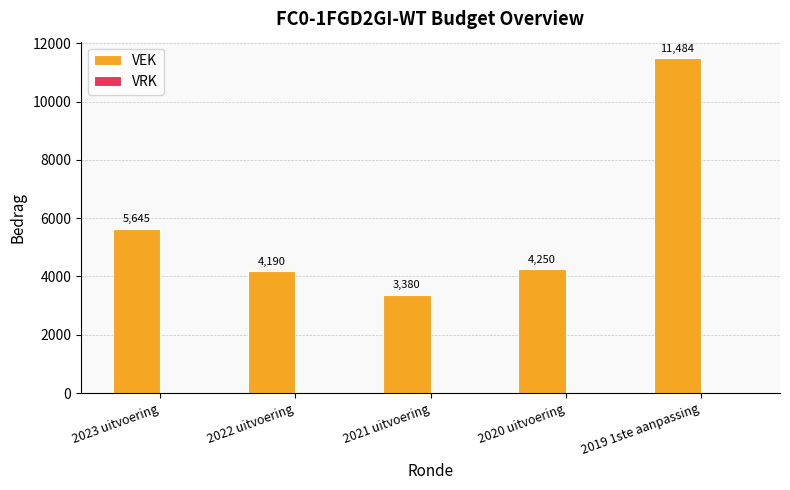

List the labels in order of value, smallest first.

2021 uitvoering, 2022 uitvoering, 2020 uitvoering, 2023 uitvoering, 2019 1ste aanpassing